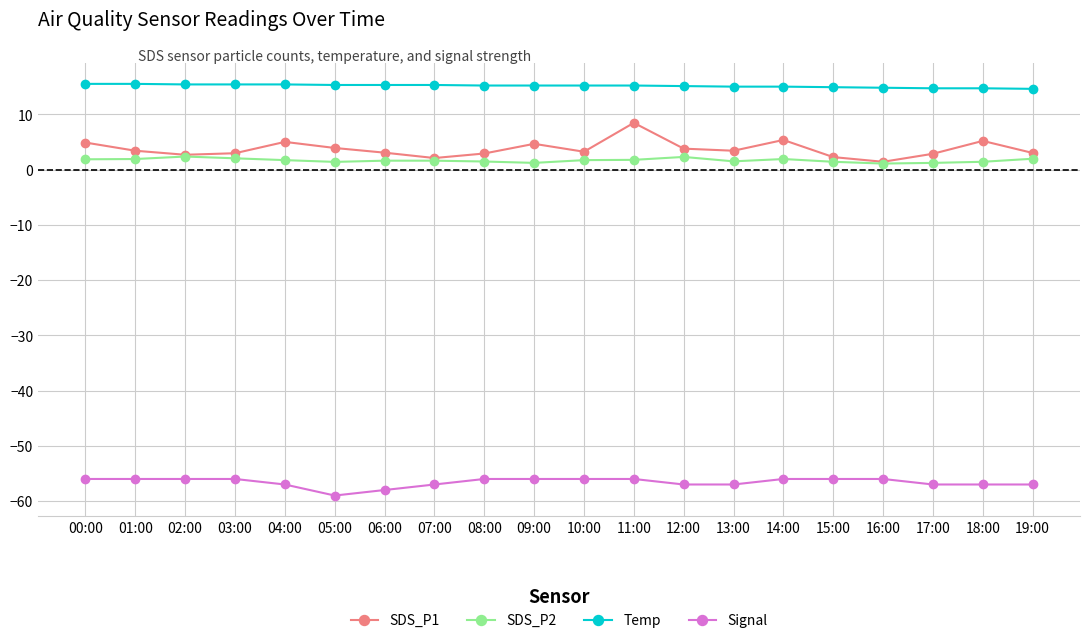

How many lines are shown in the chart?

4